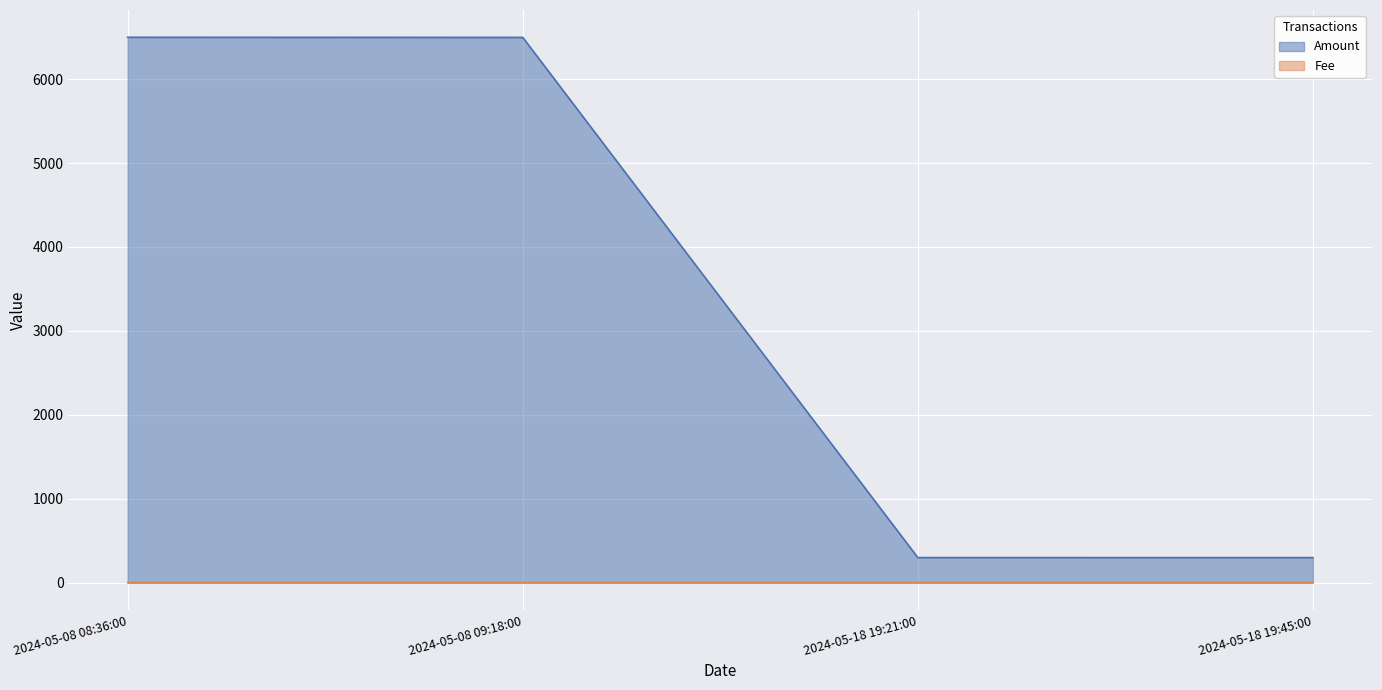

What is the difference between the Fee values at 2024-05-08 08:36:00 and 2024-05-08 09:18:00?

0.3